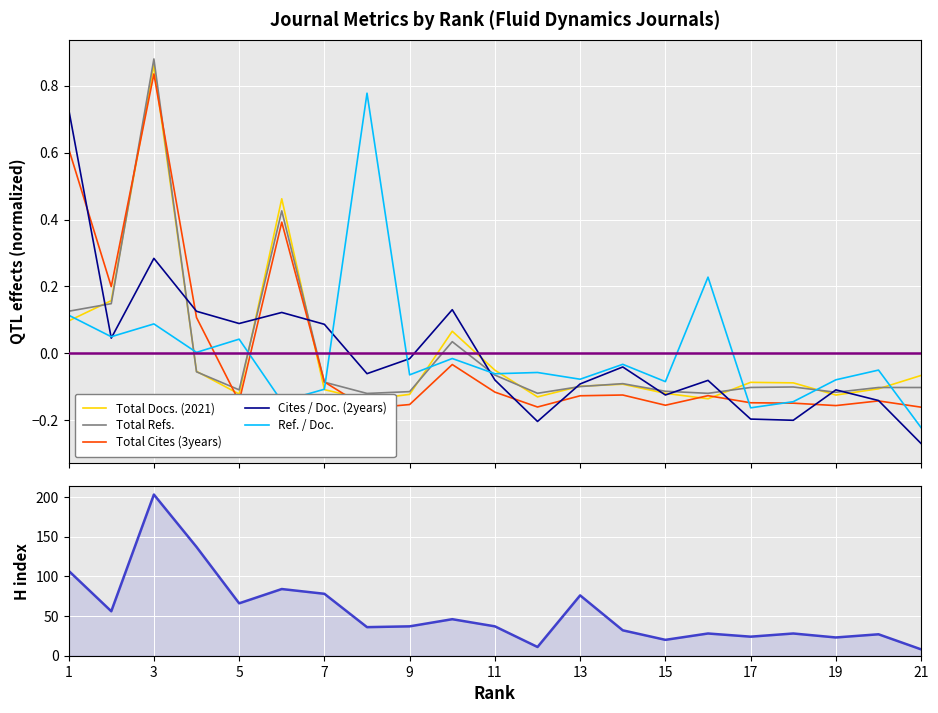

True or false: Ref. / Doc. has a value of -0.0 at 19.

False